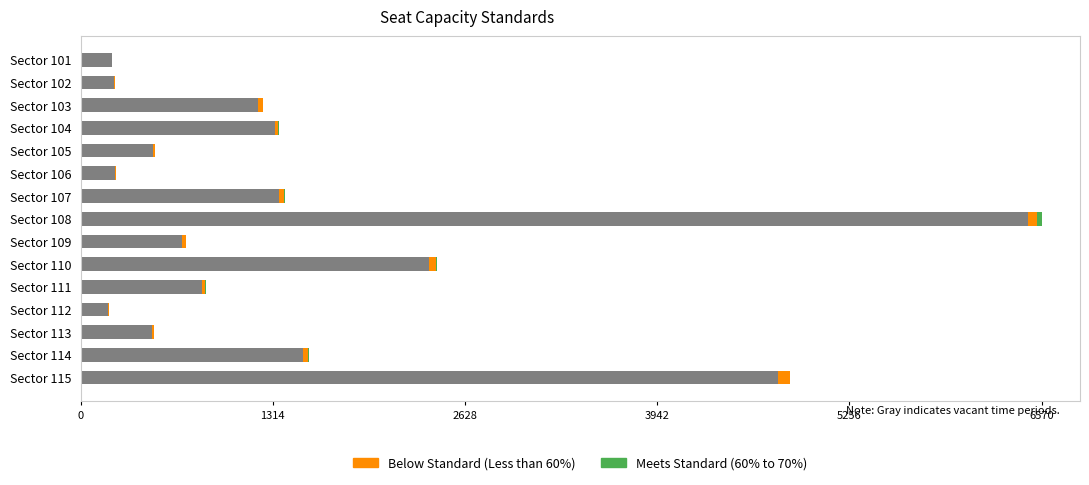

What is the total value across all series at 2628?

3.0